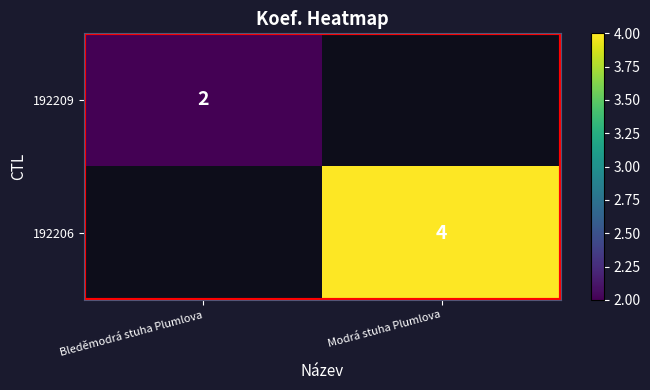

True or false: 192209 has a value of 2 at Bleděmodrá stuha Plumlova.

True